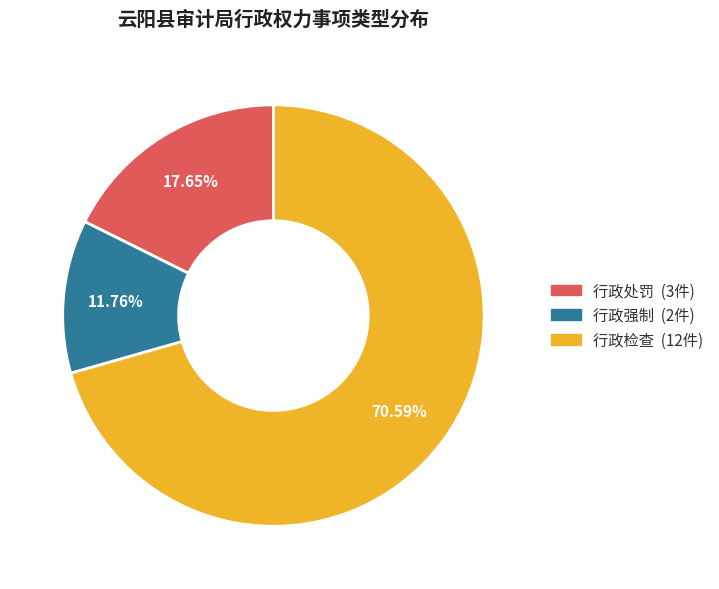

What percentage is the 行政处罚 slice, to the nearest percent?

18%